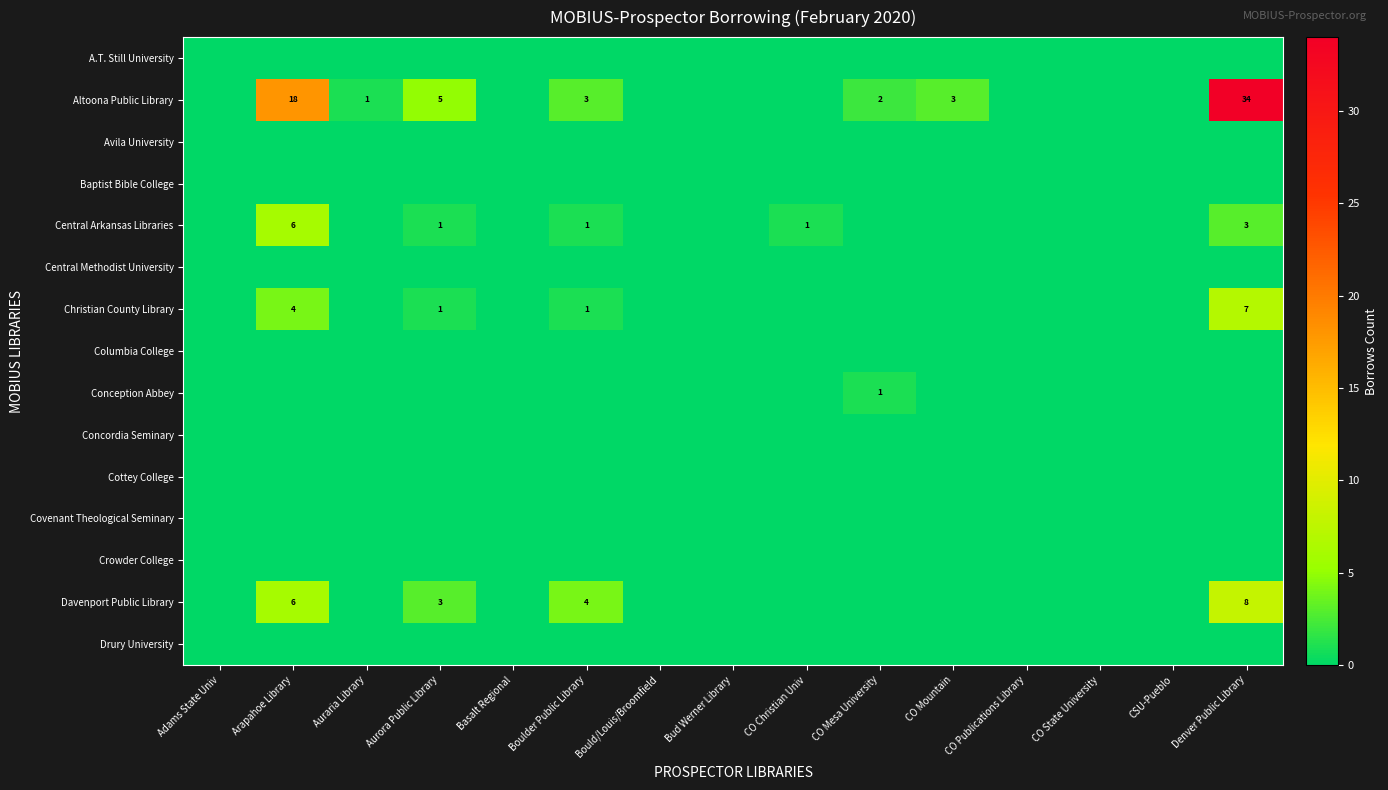

True or false: Altoona Public Library has a value of 5 at Boulder Public Library.

False